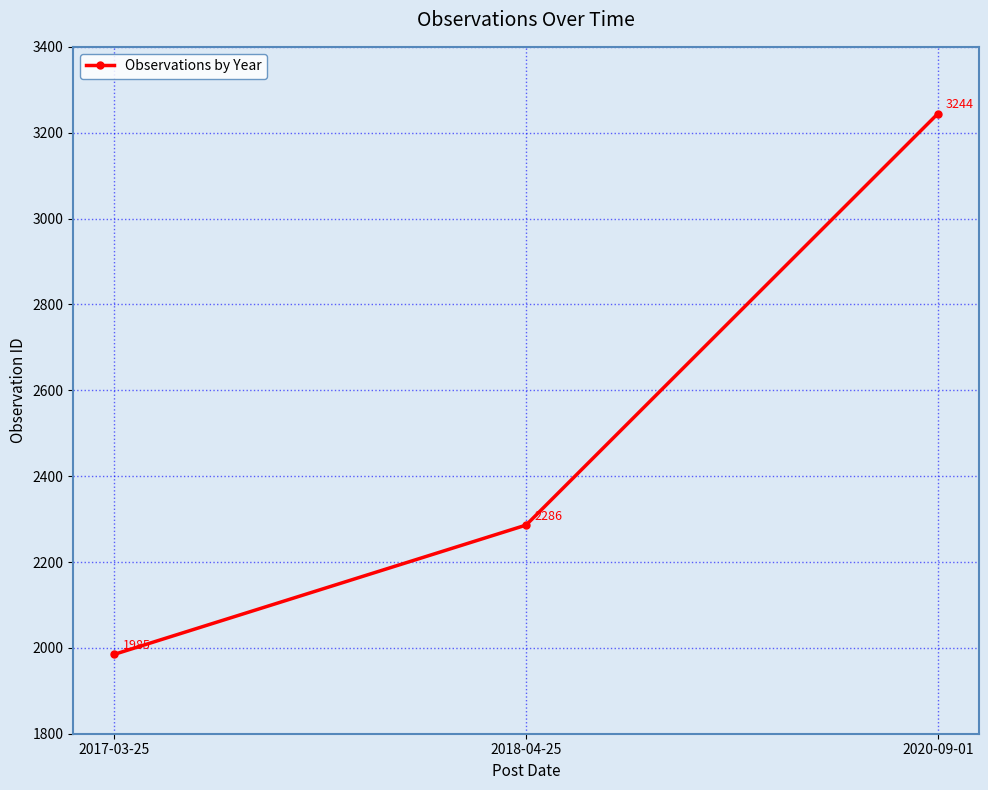

What position from the right is 2018-04-25?

2